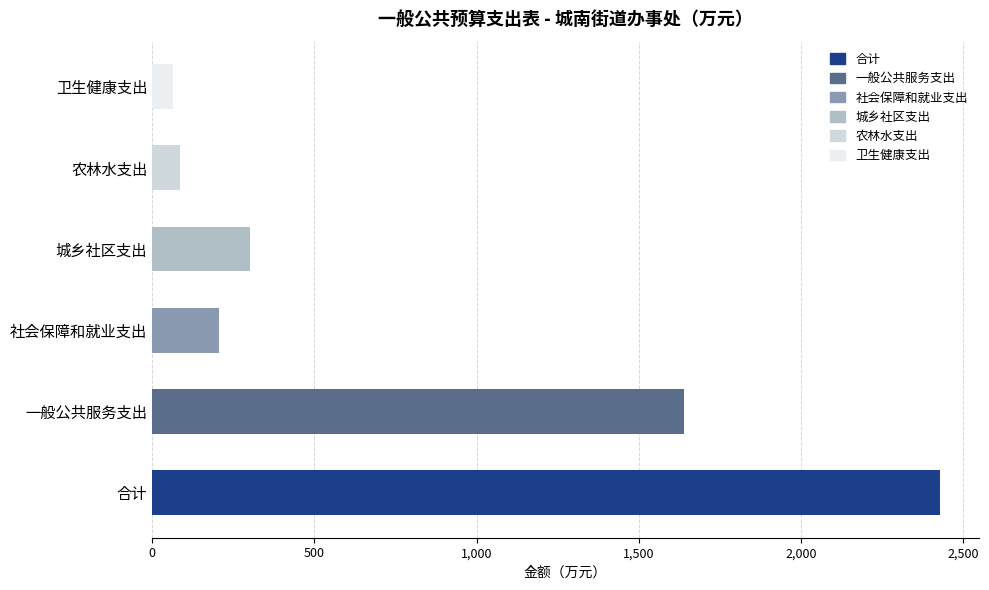

Is it true that the value at 农林水支出 is 115.8?

False